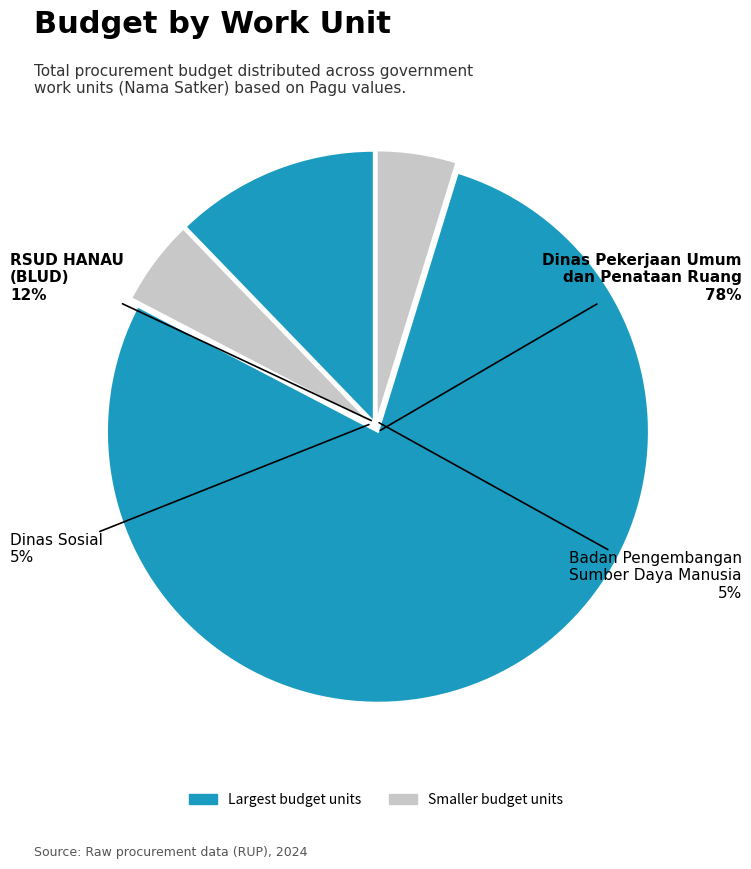

Which category has the biggest portion of the pie?

Dinas Pekerjaan Umum dan Penataan Ruang